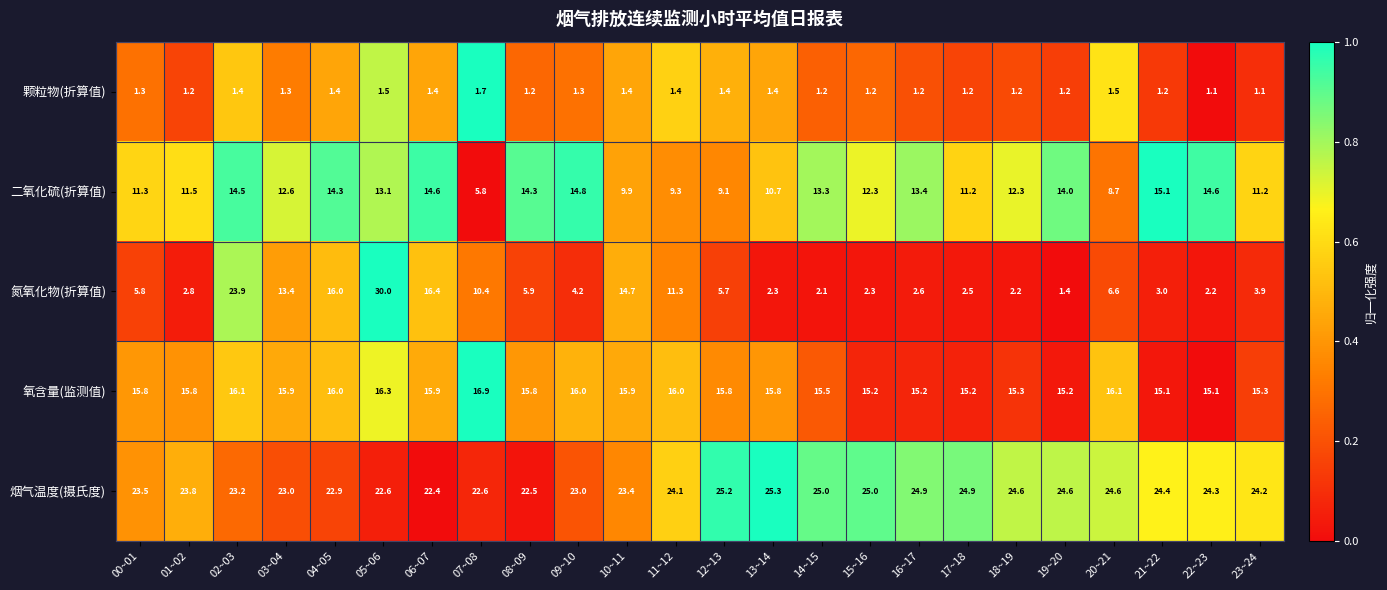

What is the difference between the maximum and minimum values in the 氮氧化物(折算值) series?

28.6